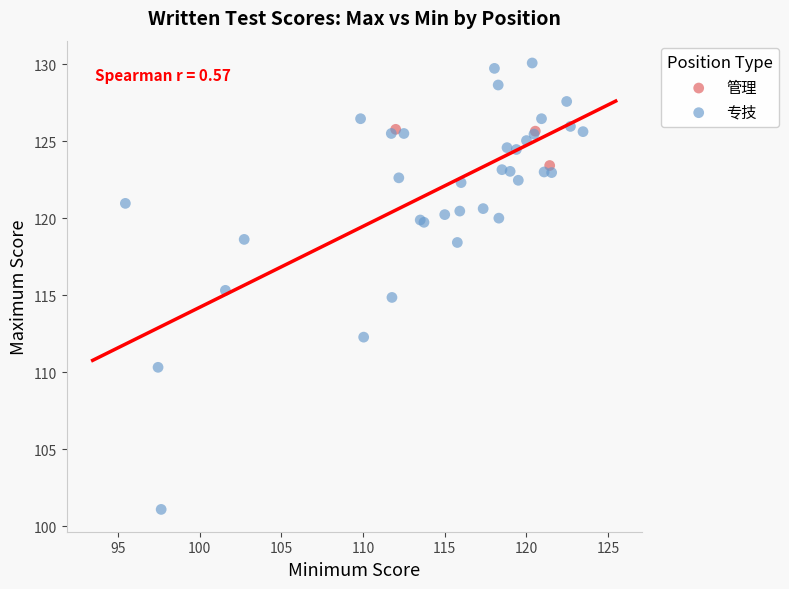

Which series contains the highest Y value?

专技